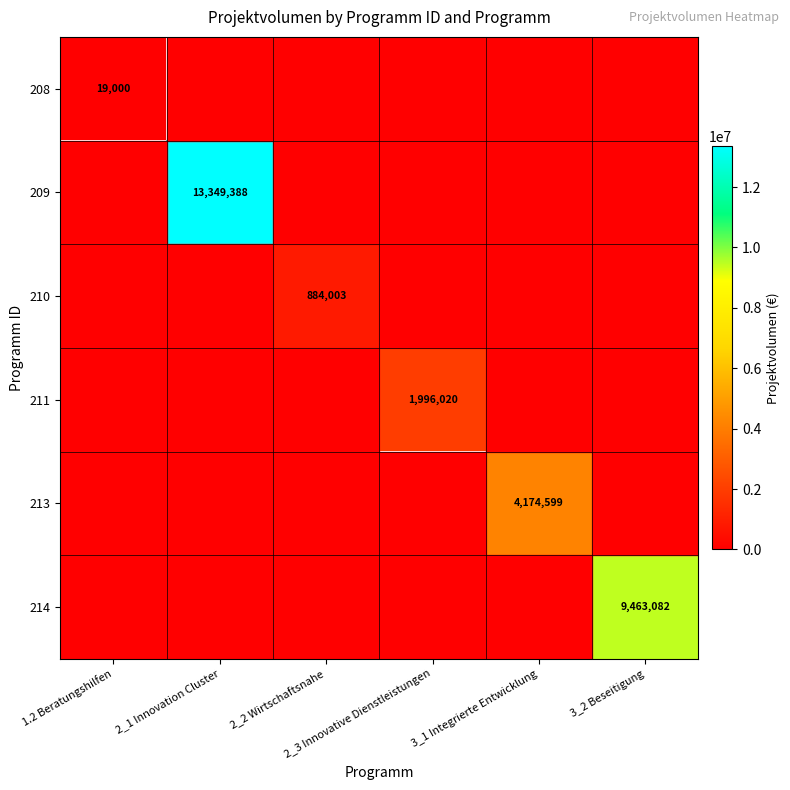

Which label corresponds to the smallest value in the chart?

1.2 Beratungshilfen